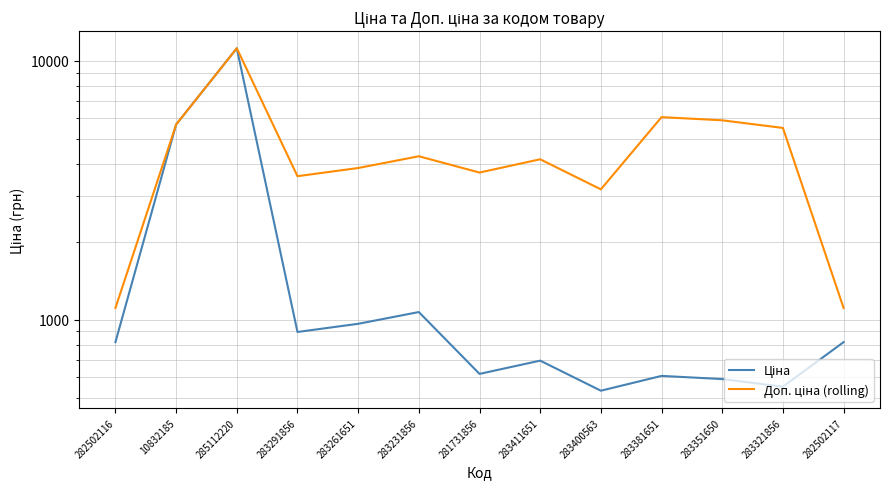

Count the number of categories in the chart.

13